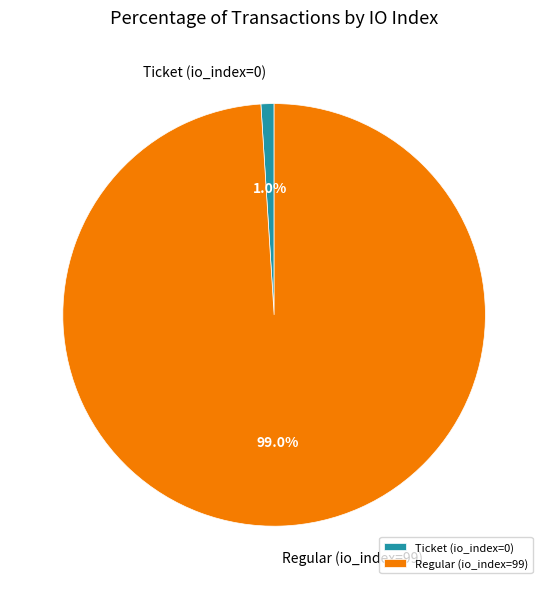

What percentage do Ticket (io_index=0) and Regular (io_index=99) together represent?

100.0%